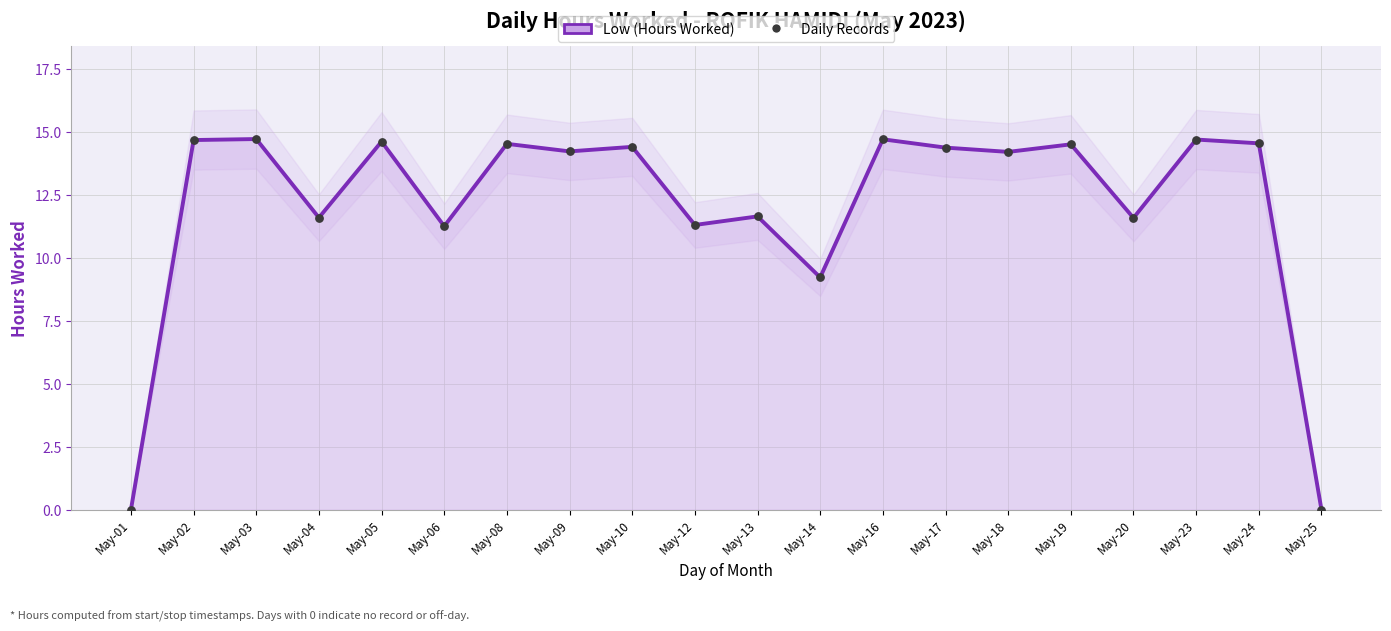

What is the total value across all series at May-23?

29.4